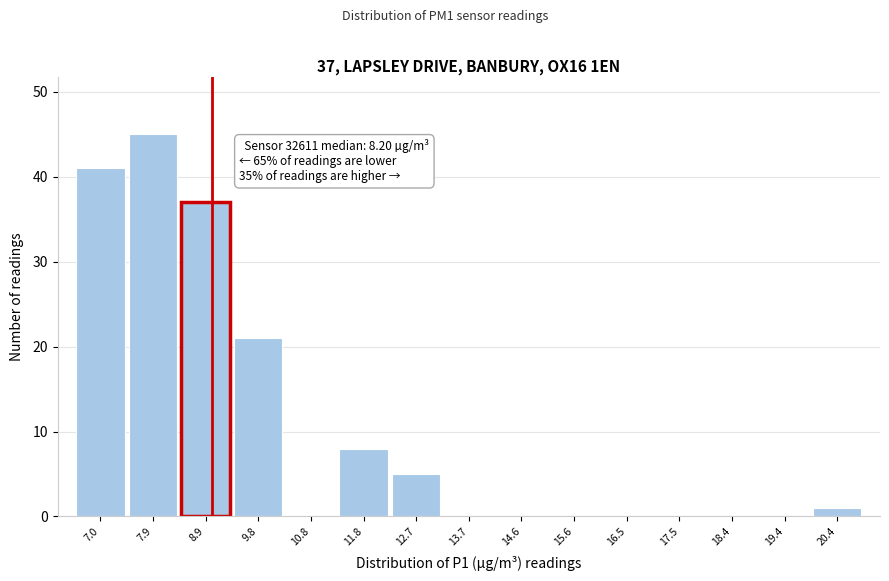

Which range on the x-axis has the tallest bar?

7.5 to 8.4